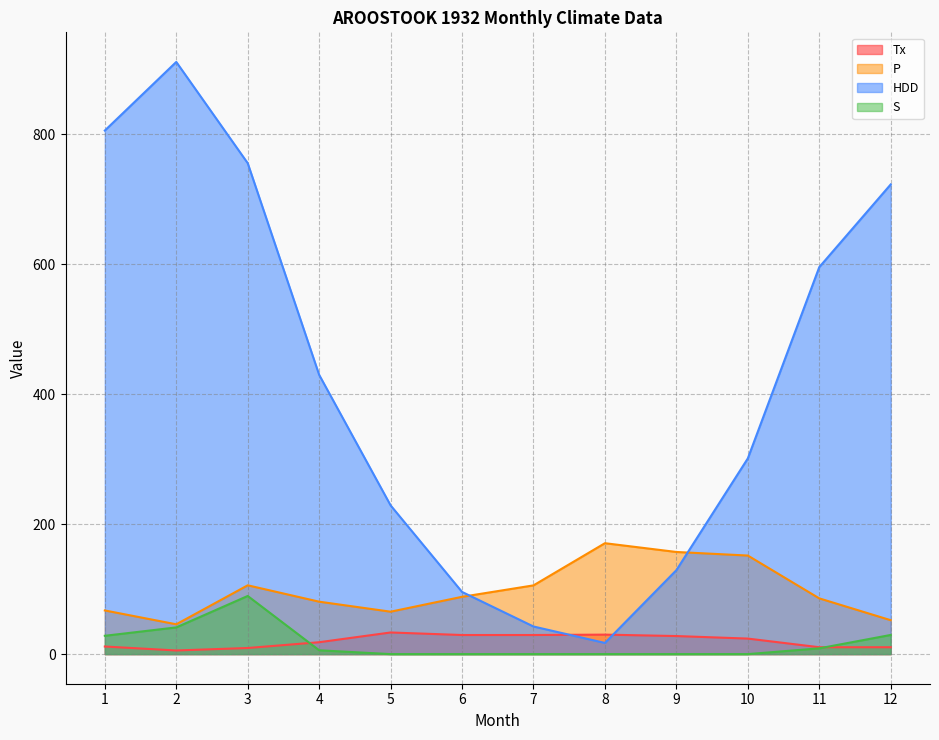

Is it true that Tx equals 40.4 at 7?

False